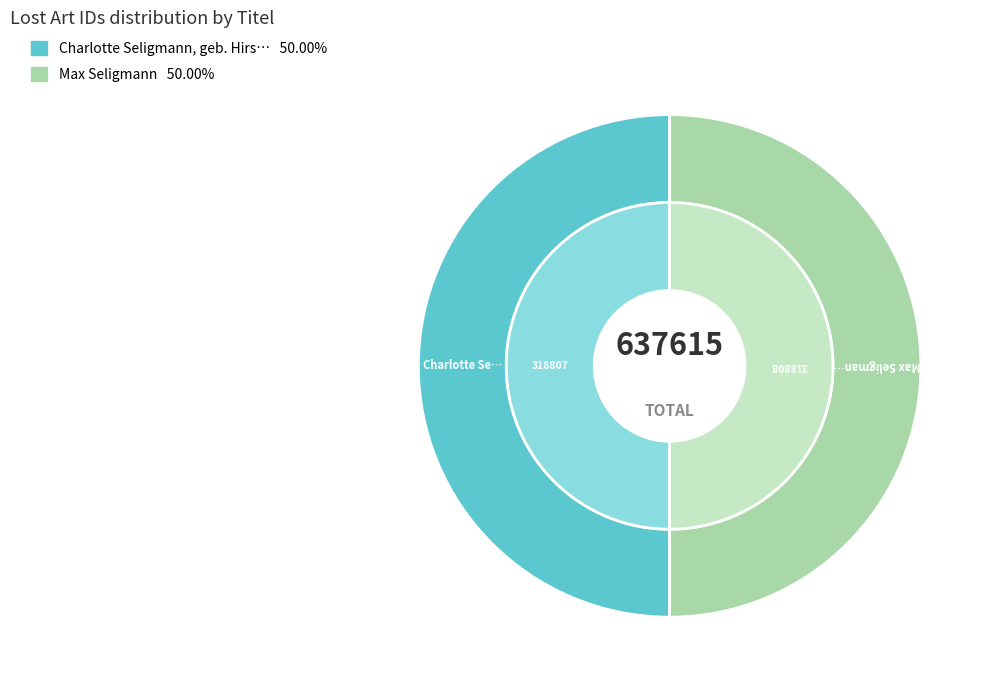

Does any single category account for the majority?

Yes